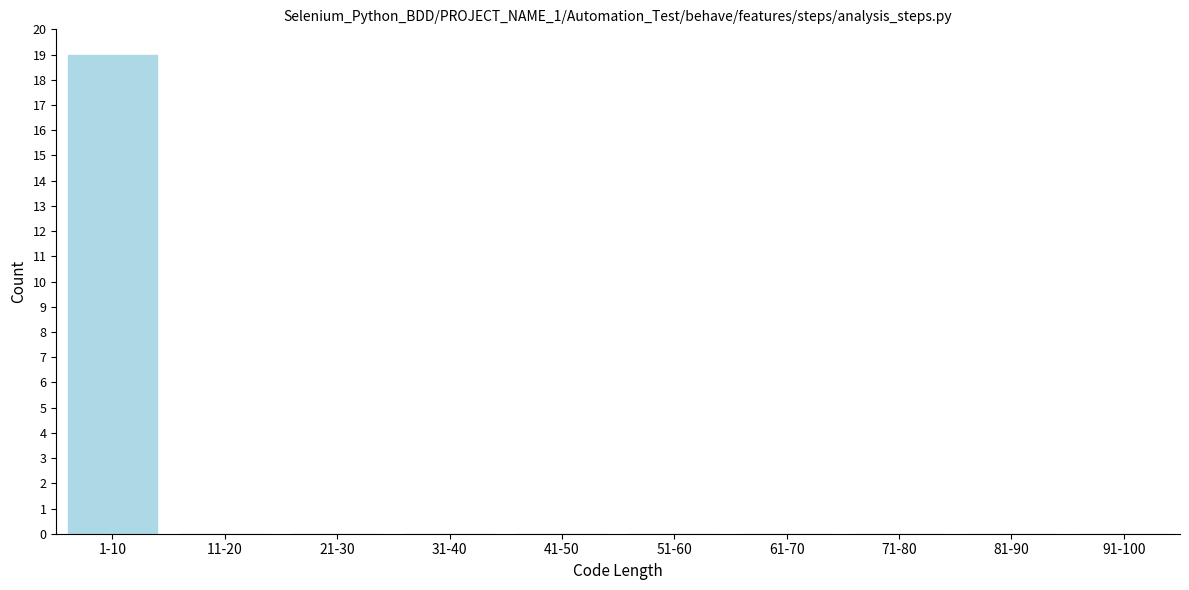

Reading right to left, extract all data points from this chart.

91-100=0	81-90=0	71-80=0	61-70=0	51-60=0	41-50=0	31-40=0	21-30=0	11-20=0	1-10=19